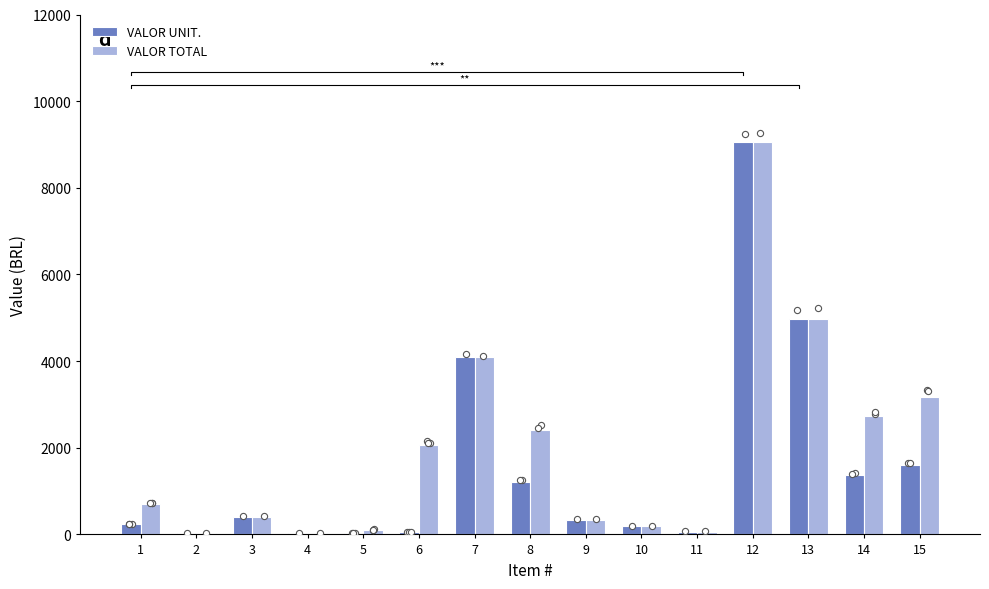

At which category is the sum across all series the highest?

12